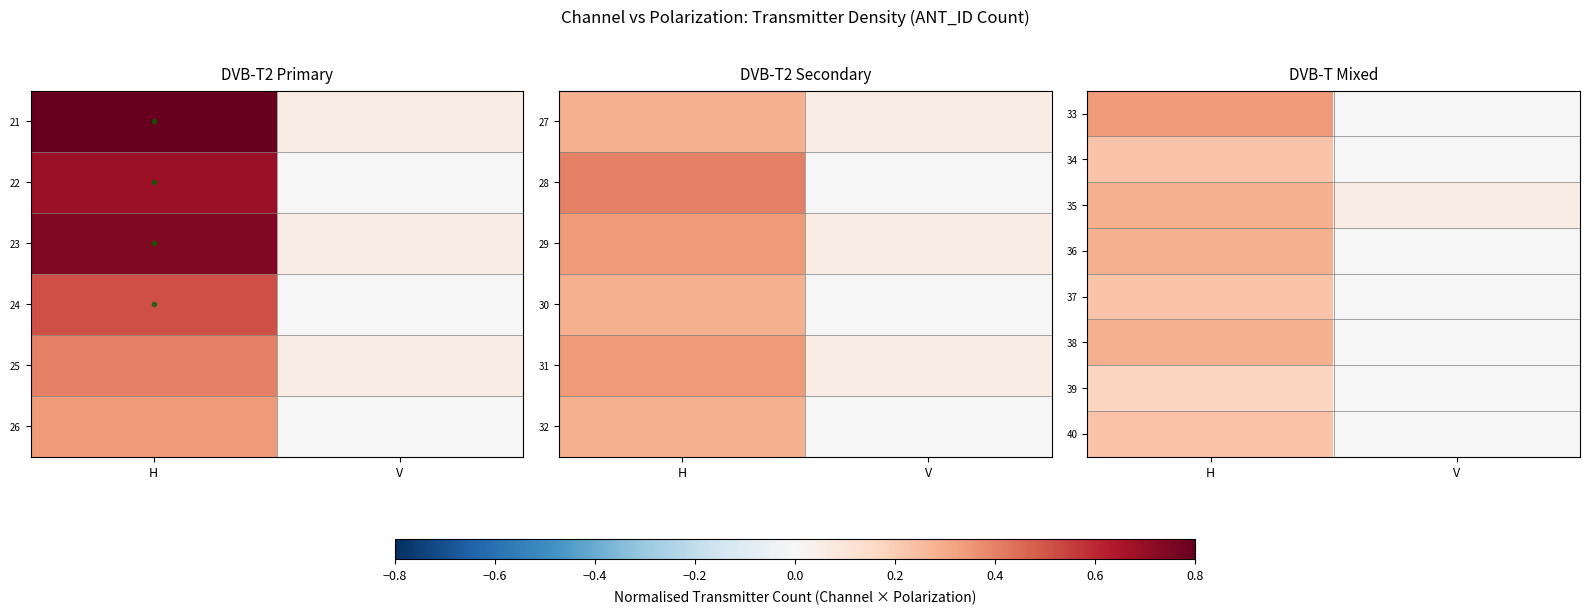

At which label does 38 reach its minimum?

V